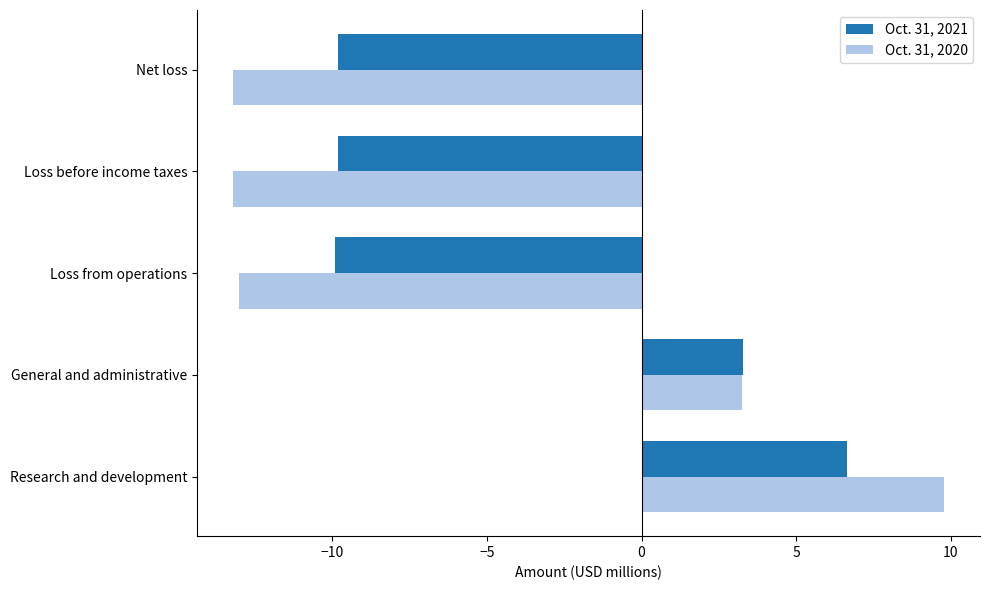

What is the difference between the maximum and second lowest values in the Oct. 31, 2021 series?

16.5